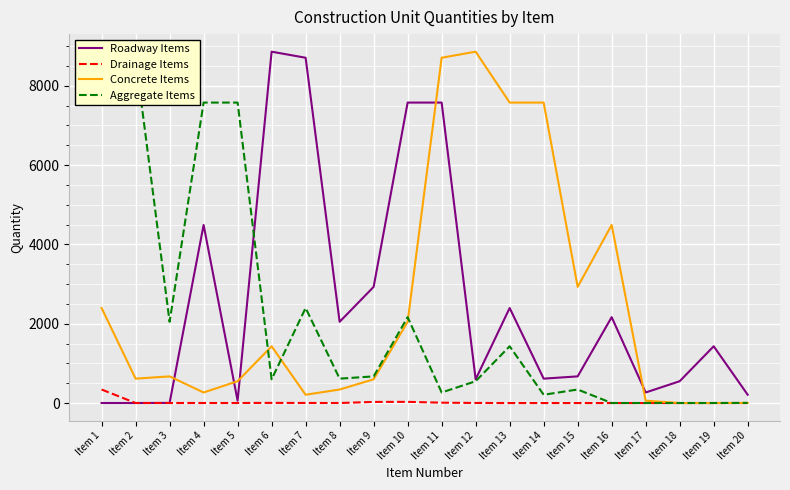

Reading right to left, list all the values displayed in this chart.

Roadway Items: 209.0	1431.0	550.0	266.0	2165.0	672.0	615.0	2396.0	598.0	7574.0	7574.0	2928.0	2048.0	8704.0	8857.0	59.0	4489.0	3.3	1.0	1.0
Drainage Items: 0.0	0.0	0.0	0.0	0.0	0.0	0.0	0.0	2.0	9.0	30.0	28.0	1.0	2.0	4.0	1.0	1.0	1.0	1.0	341.0
Concrete Items: 3.0	1.0	1.0	59.0	4489.0	2928.0	7574.0	7574.0	8857.0	8704.0	2048.0	598.0	341.0	209.0	1431.0	550.0	266.0	672.0	615.0	2396.0
Aggregate Items: 4.0	1.0	1.0	1.0	1.0	341.0	209.0	1431.0	550.0	266.0	2165.0	672.0	615.0	2396.0	598.0	7574.0	7574.0	2048.0	8704.0	8857.0